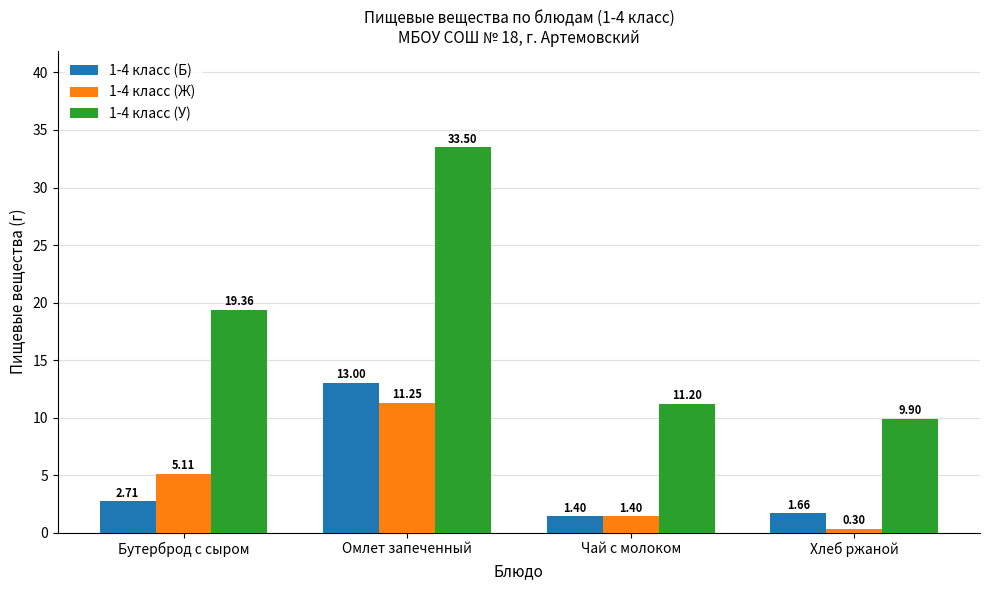

Rank the series at Омлет запеченный from lowest to highest value.

1-4 класс (Ж), 1-4 класс (Б), 1-4 класс (У)